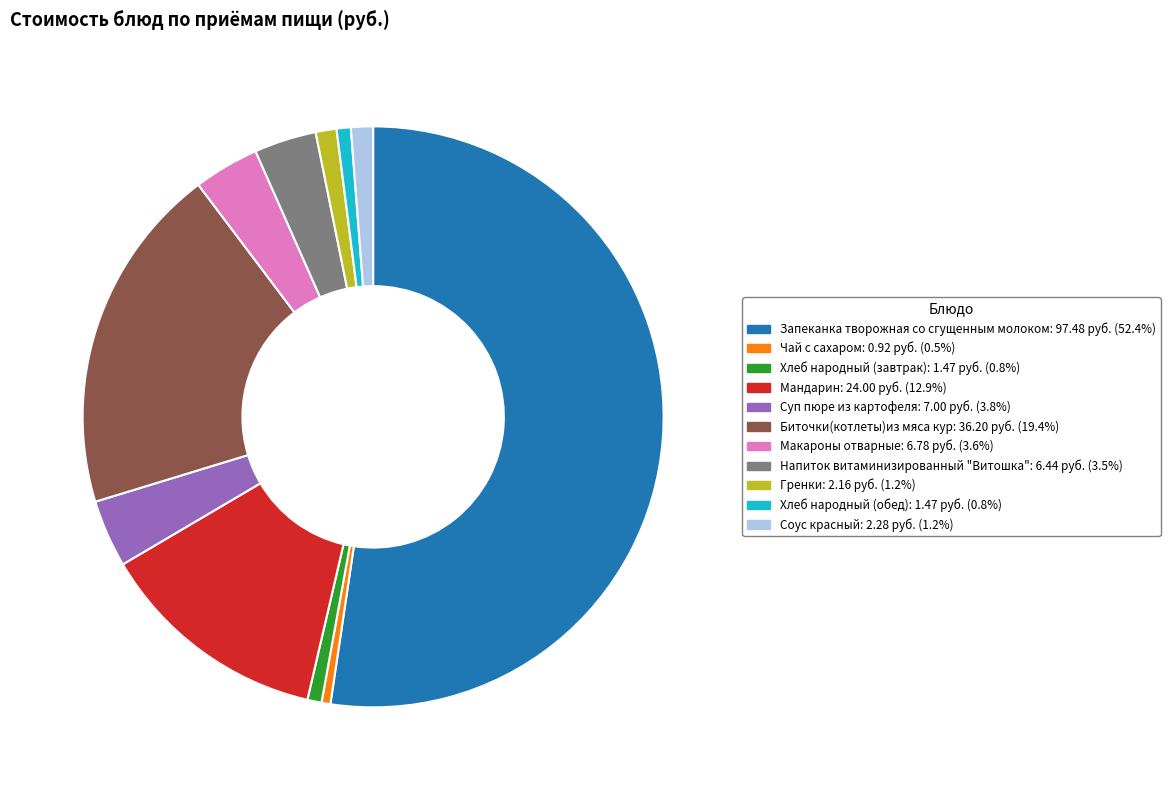

Does any single category account for the majority?

Yes